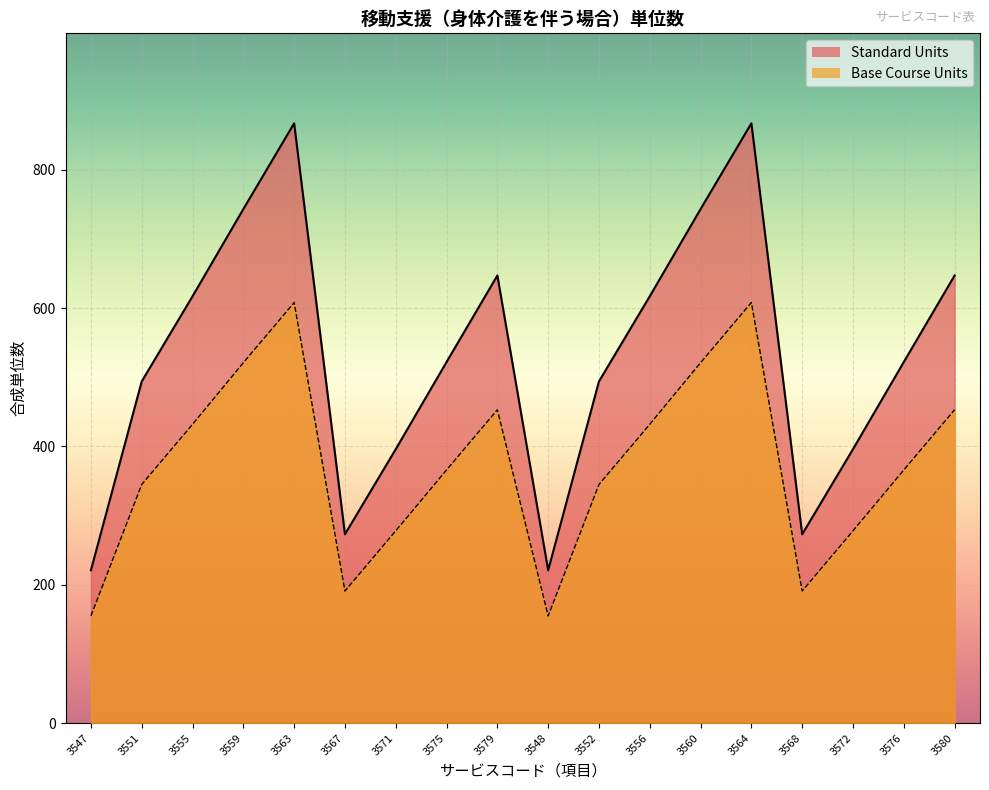

Reading right to left, list all the values displayed in this chart.

Standard Units (line): 647	522	396	273	867	743	617	494	221	647	522	396	273	867	743	617	494	221
Base Course Units (line): 453	366	278	191	608	521	432	345	155	453	366	278	191	608	521	432	345	155